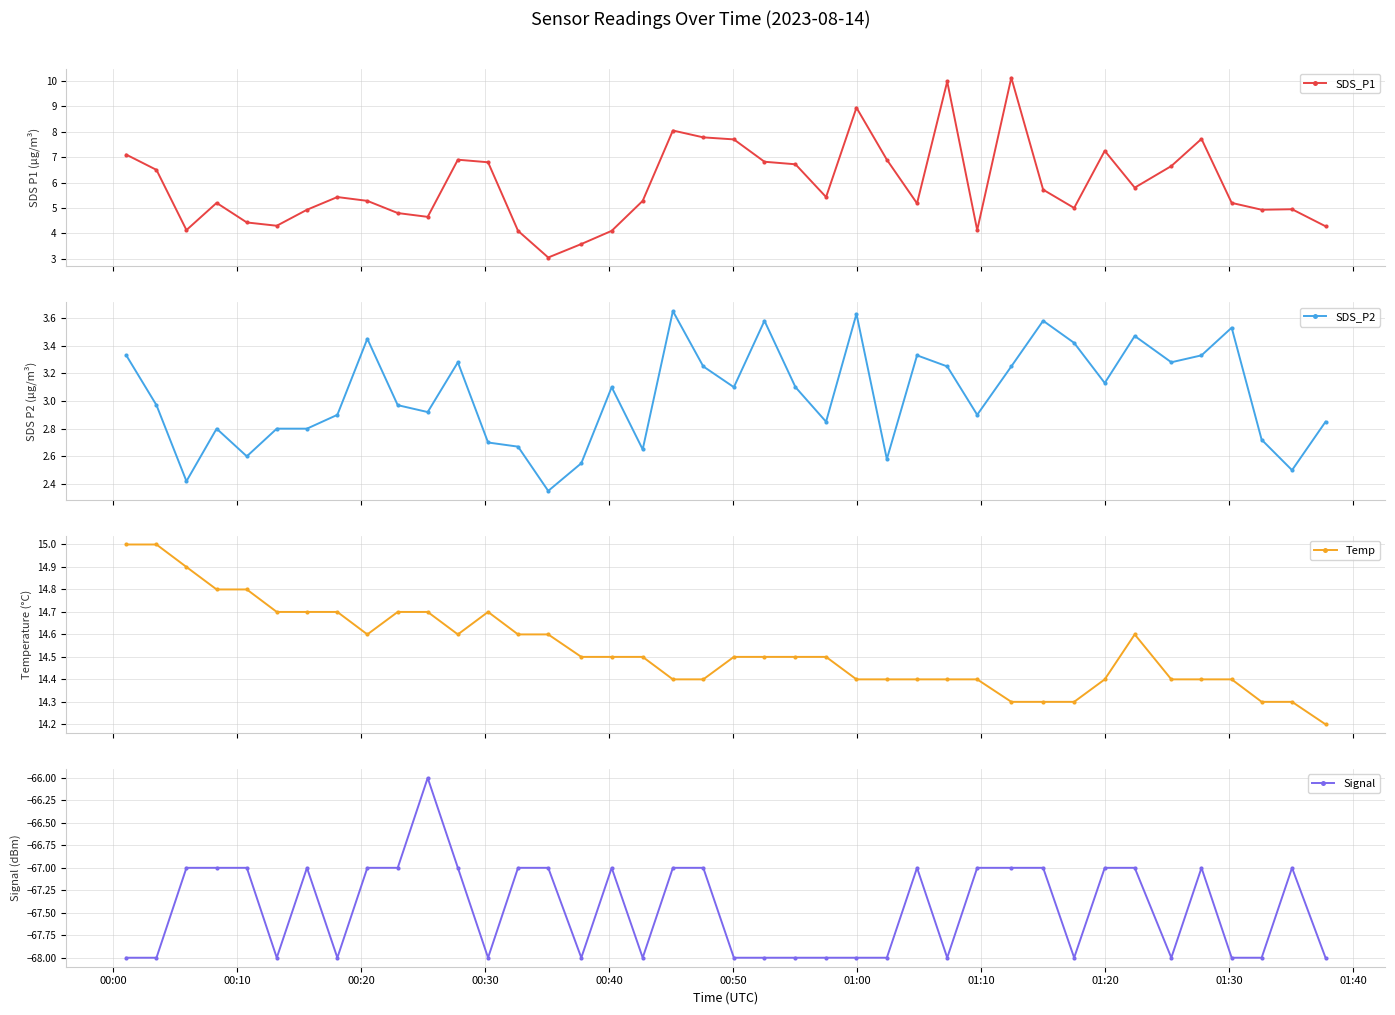

How many distinct data groups are displayed?

4